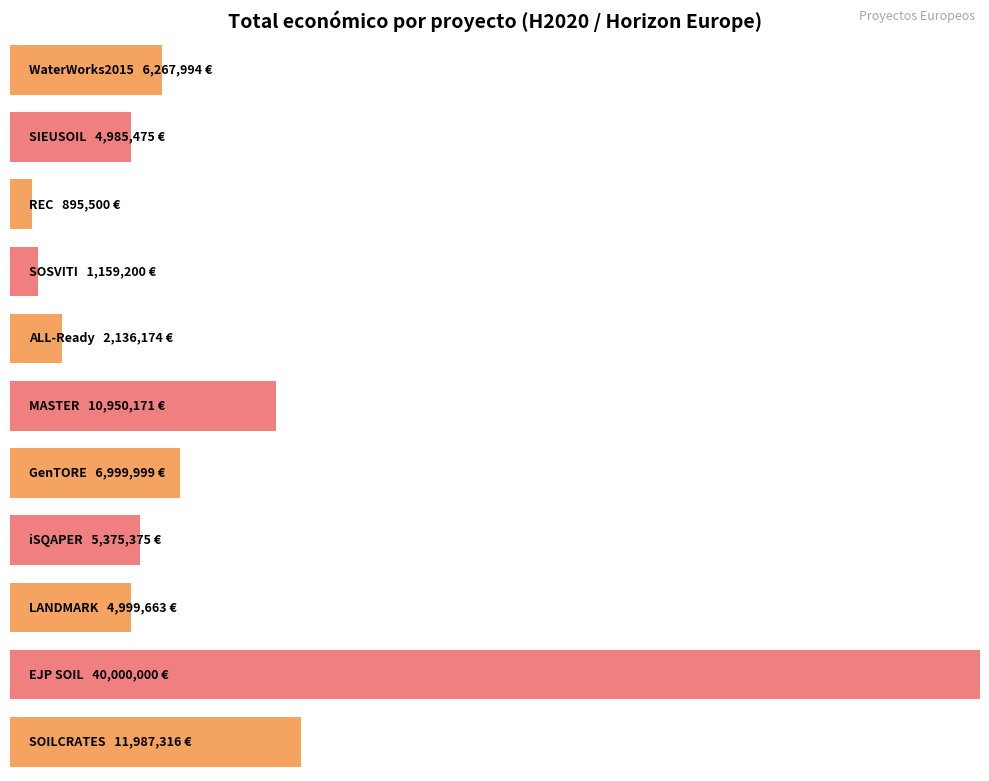

The chart shows a value of 1568410 at 2015. True or false?

False